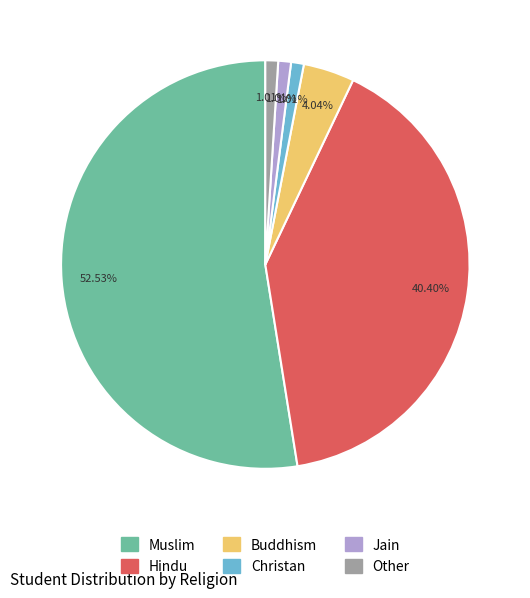

Between Hindu and Christan, which is larger?

Hindu